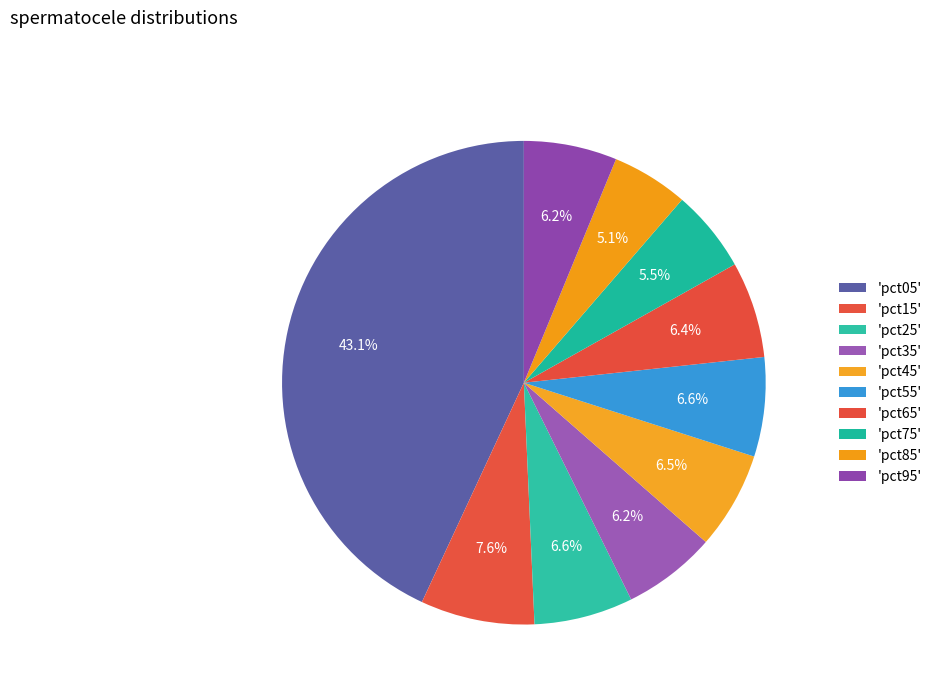

How many slices are in this pie chart?

10